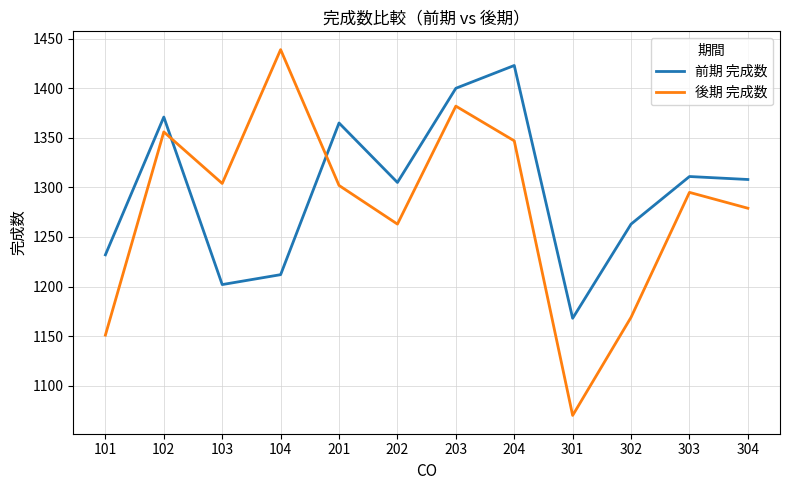

How many lines are shown in the chart?

2